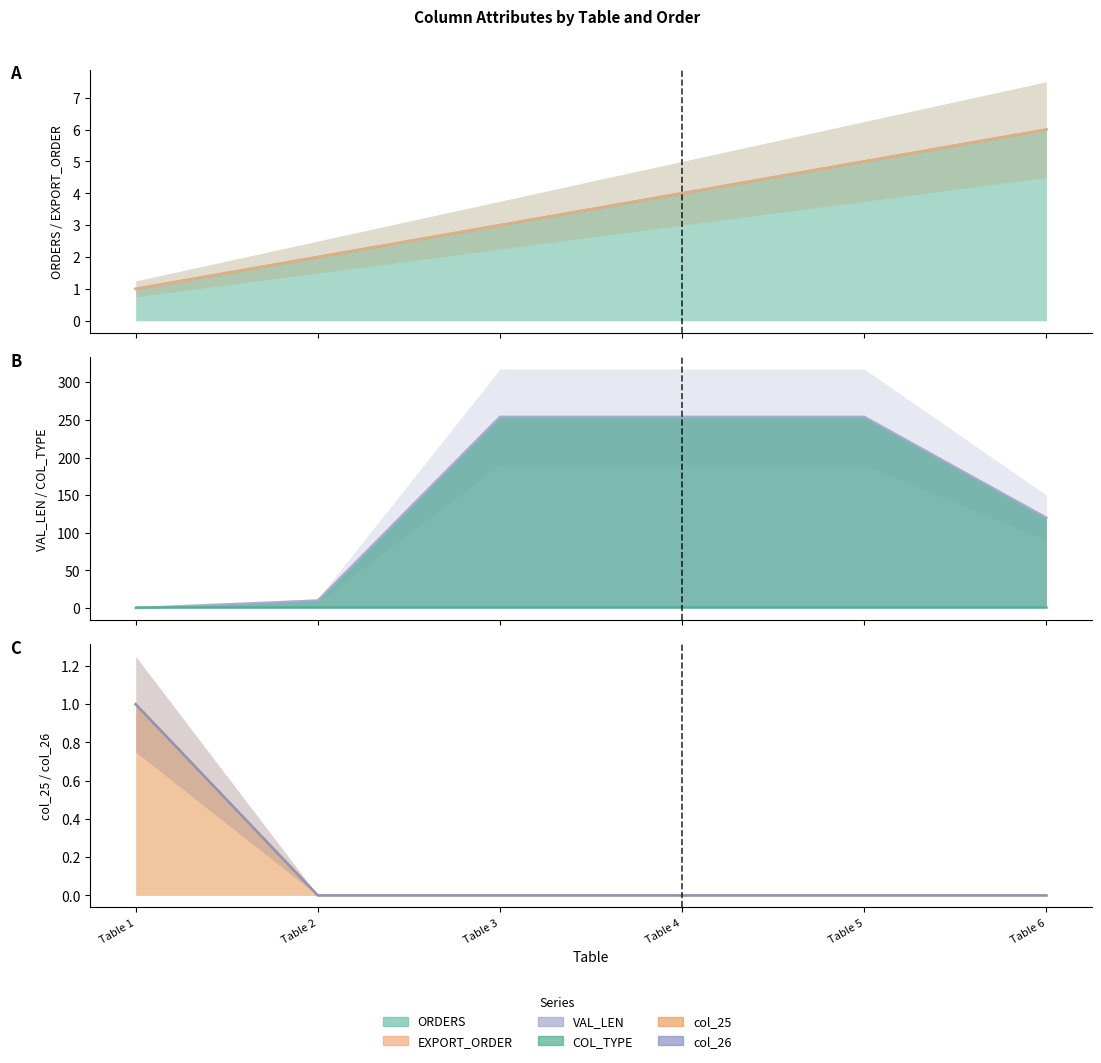

How many data points in EXPORT_ORDER are less than 4?

3